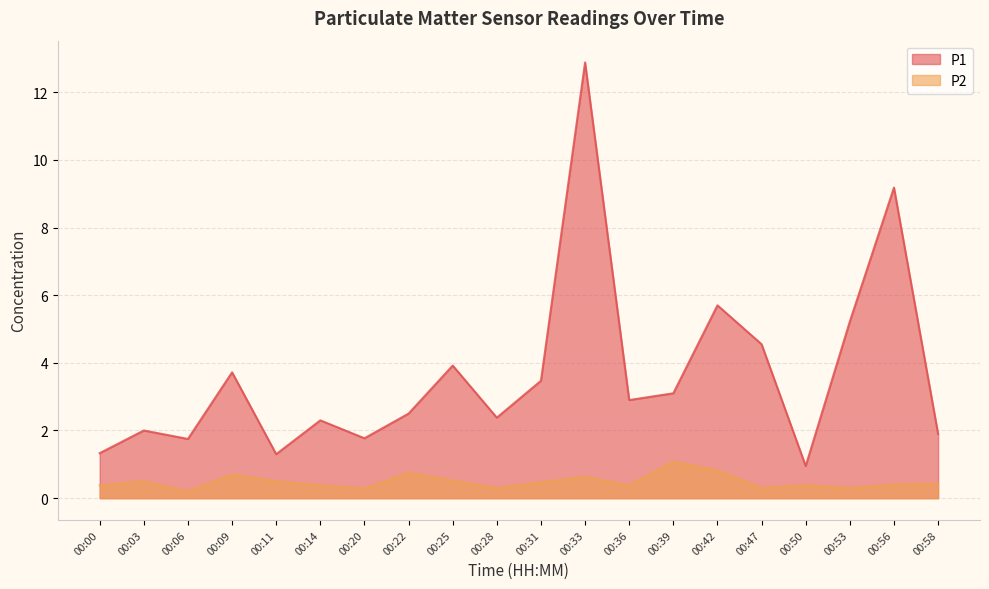

How many lines are shown in the chart?

2